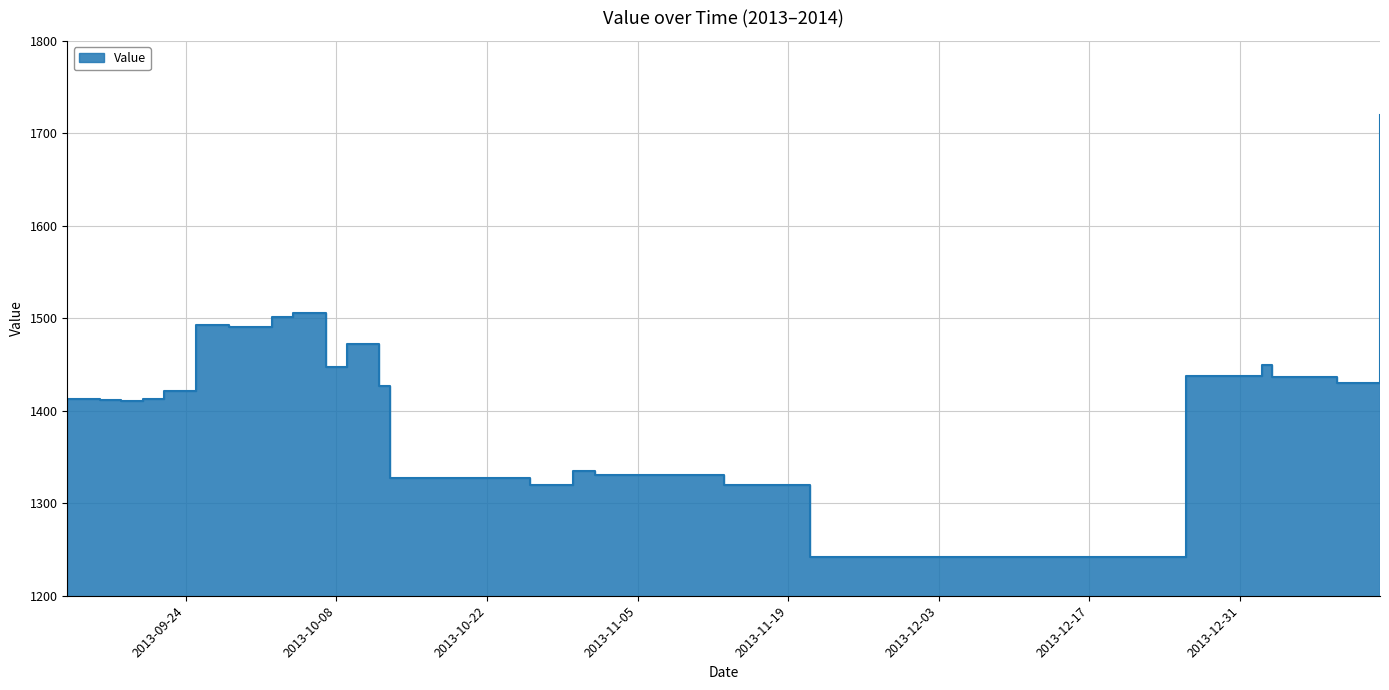

What is the value of the 2nd point from the left?

1412